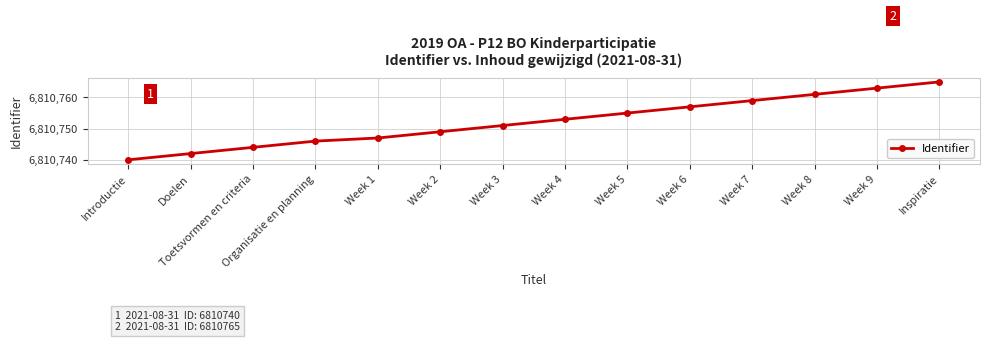

What value does the data have at Organisatie en planning, to the nearest 10?

6810750